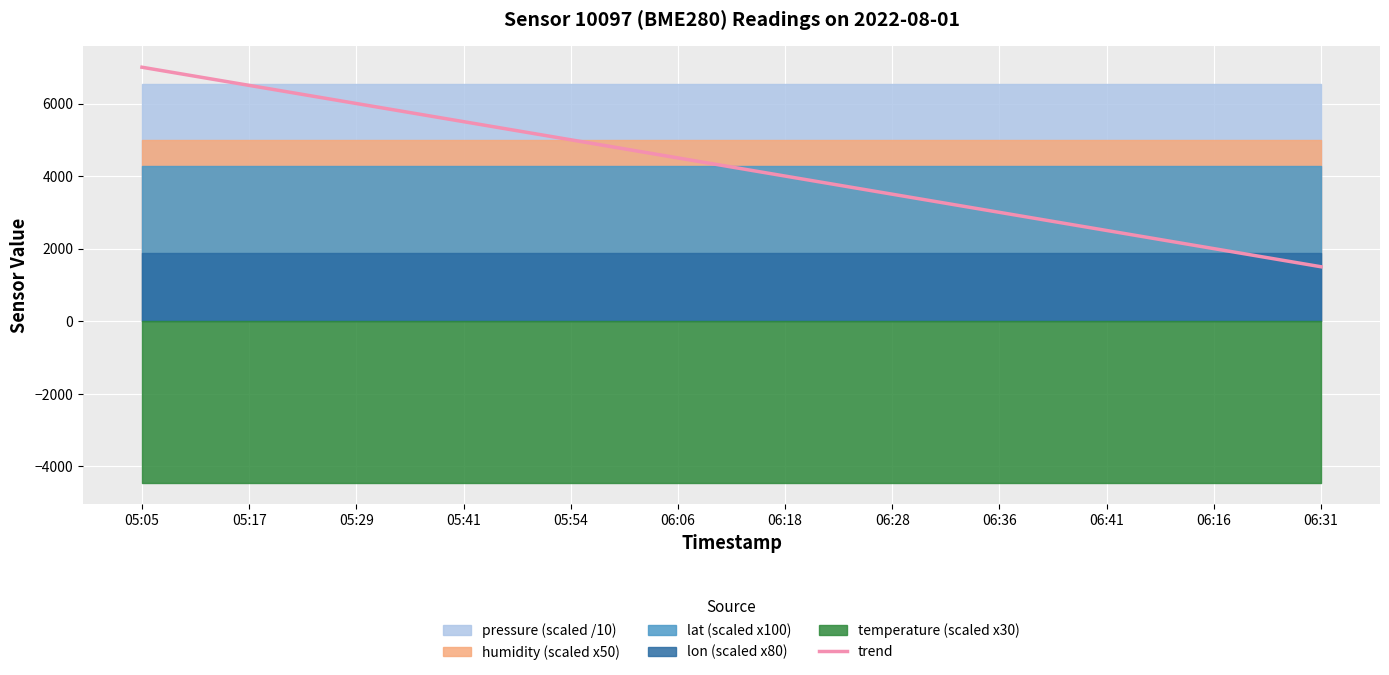

How many values are below 4500?

6